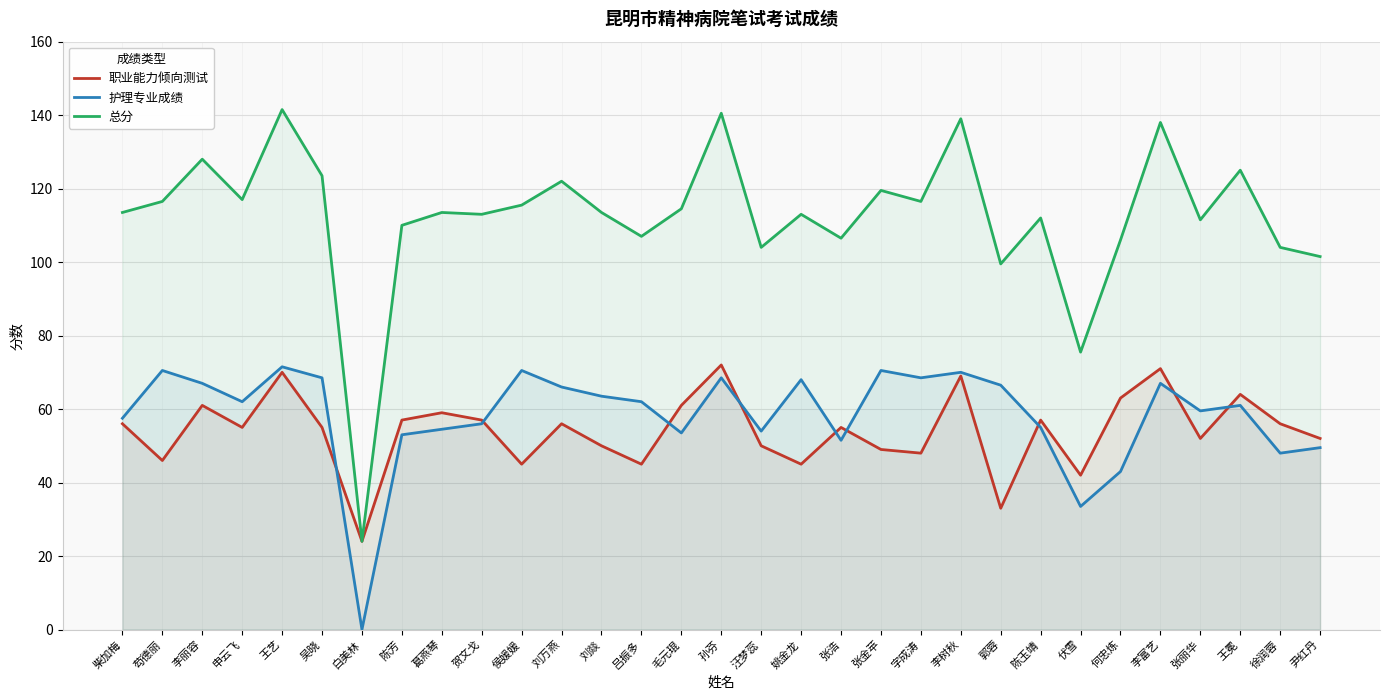

What is the sum of all 总分 values?

3485.0